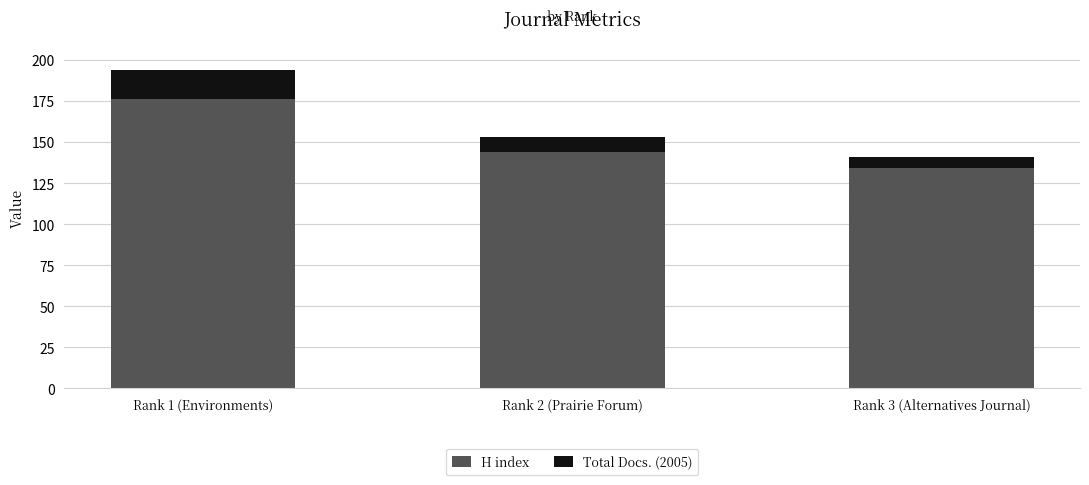

What is the lowest value of the H index series?

134